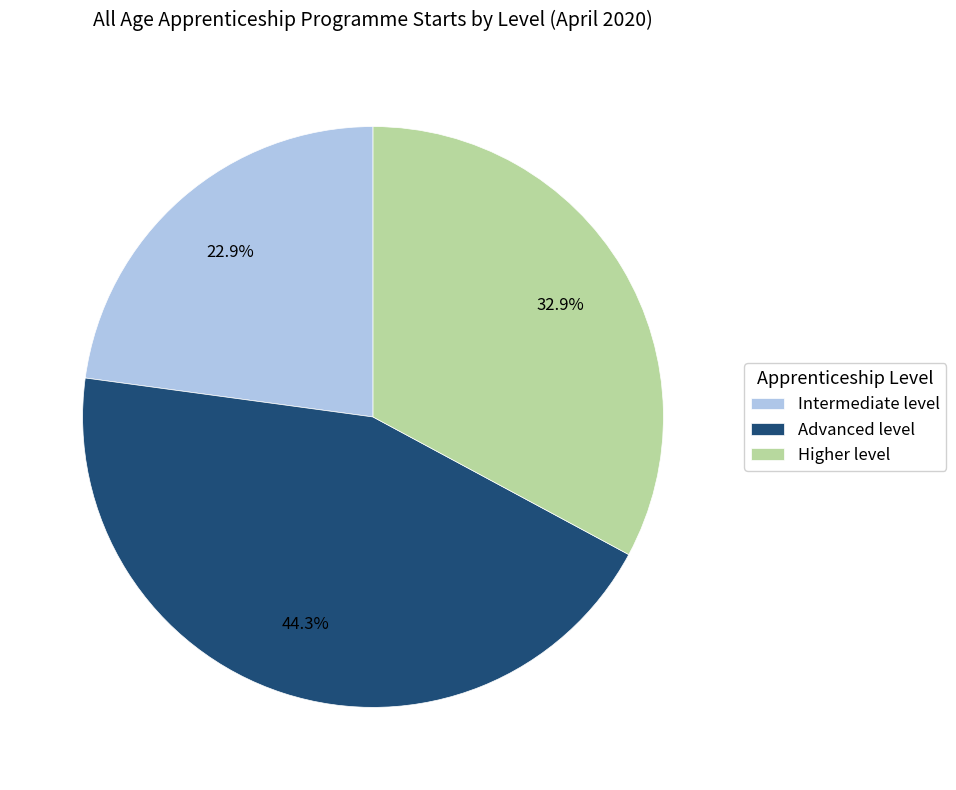

To the nearest percent, what is the average slice percentage?

33%